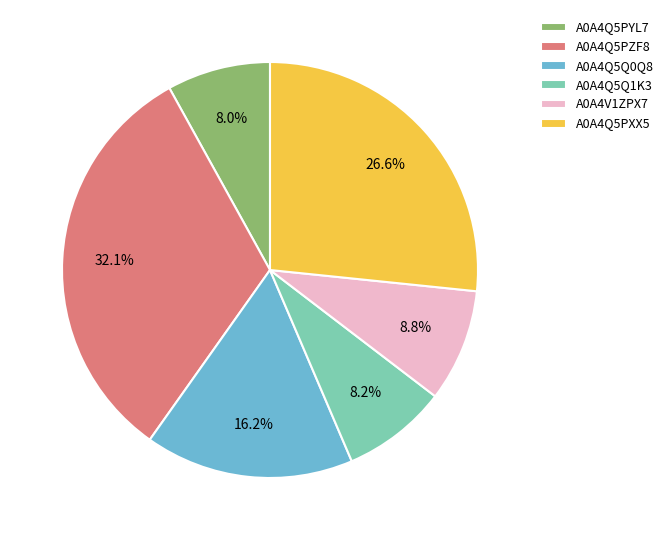

What portion of the pie excludes A0A4Q5Q0Q8?

83.8%